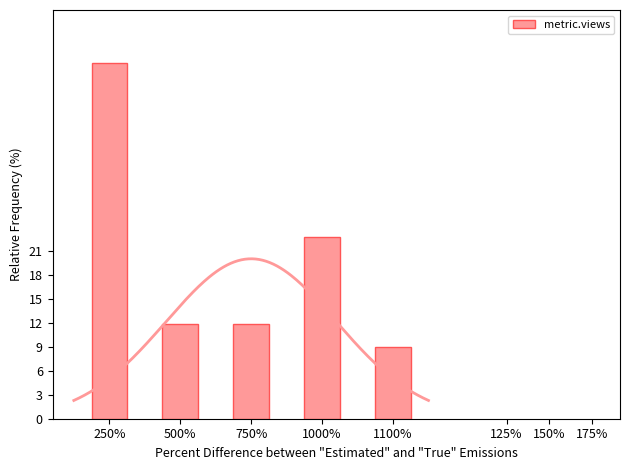

Does the chart contain stacked bars?

No